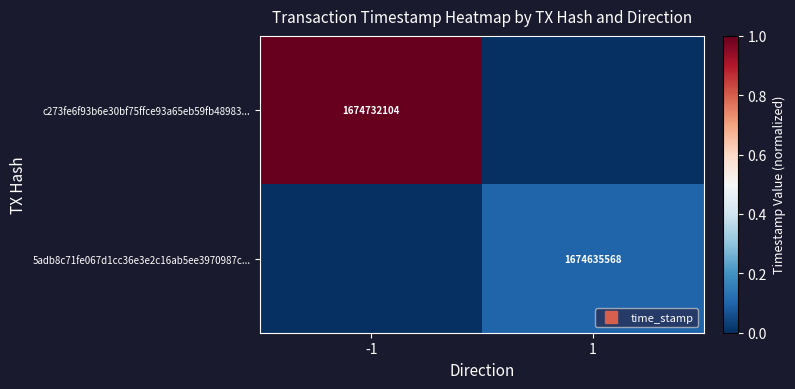

Between -1 and 1, which series saw the biggest shift?

c273fe6f93b6e30bf75ffce93a65eb59fb48983...